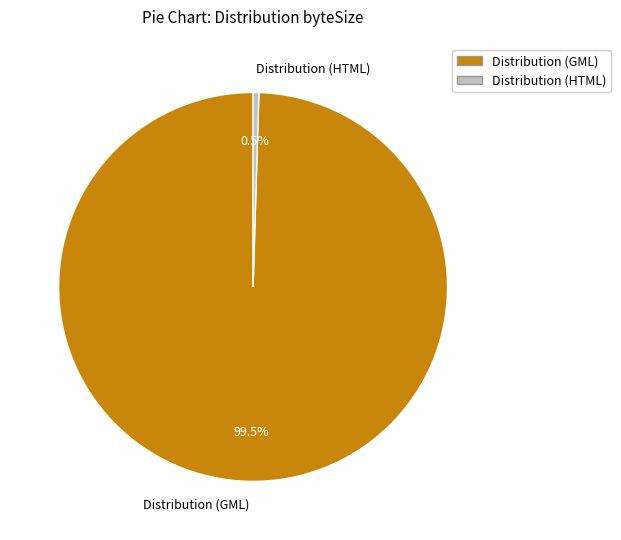

Rank the categories by value from highest to lowest.

Distribution (GML), Distribution (HTML)